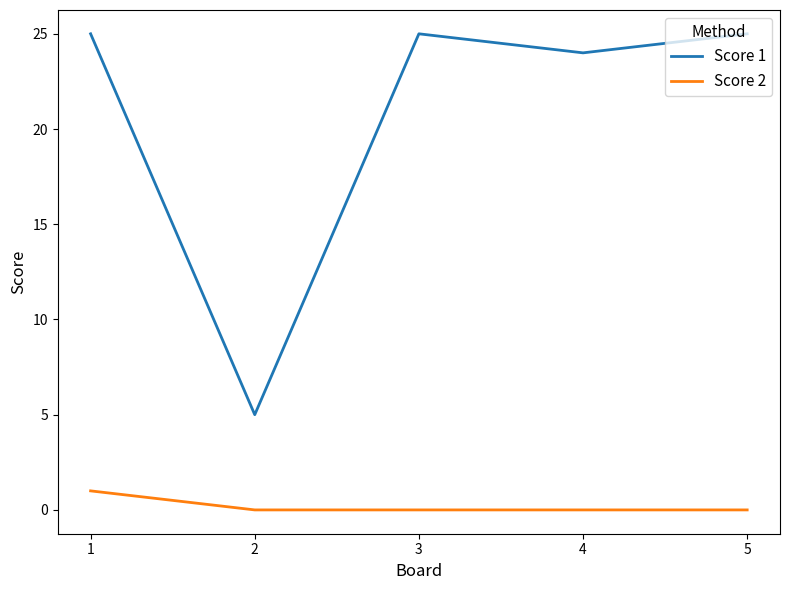

Reading left to right, what are all the values shown in this chart?

Score 1: 1=25	2=5	3=25	4=24	5=25
Score 2: 1=1	2=0	3=0	4=0	5=0